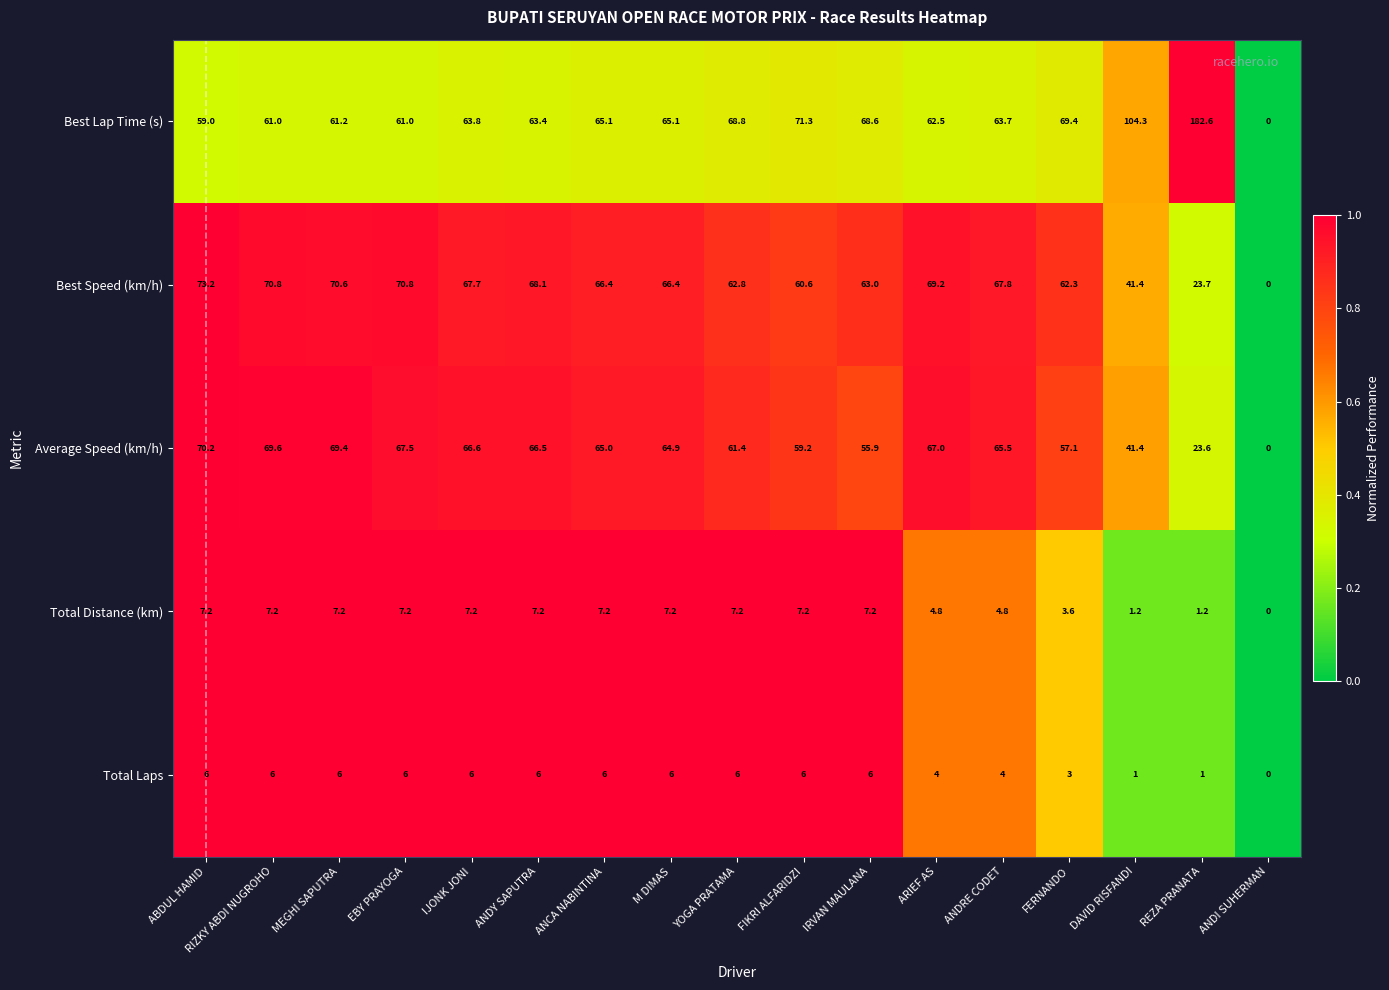

What is the difference between the second highest and second lowest values in the Total Distance (km) series?

6.0